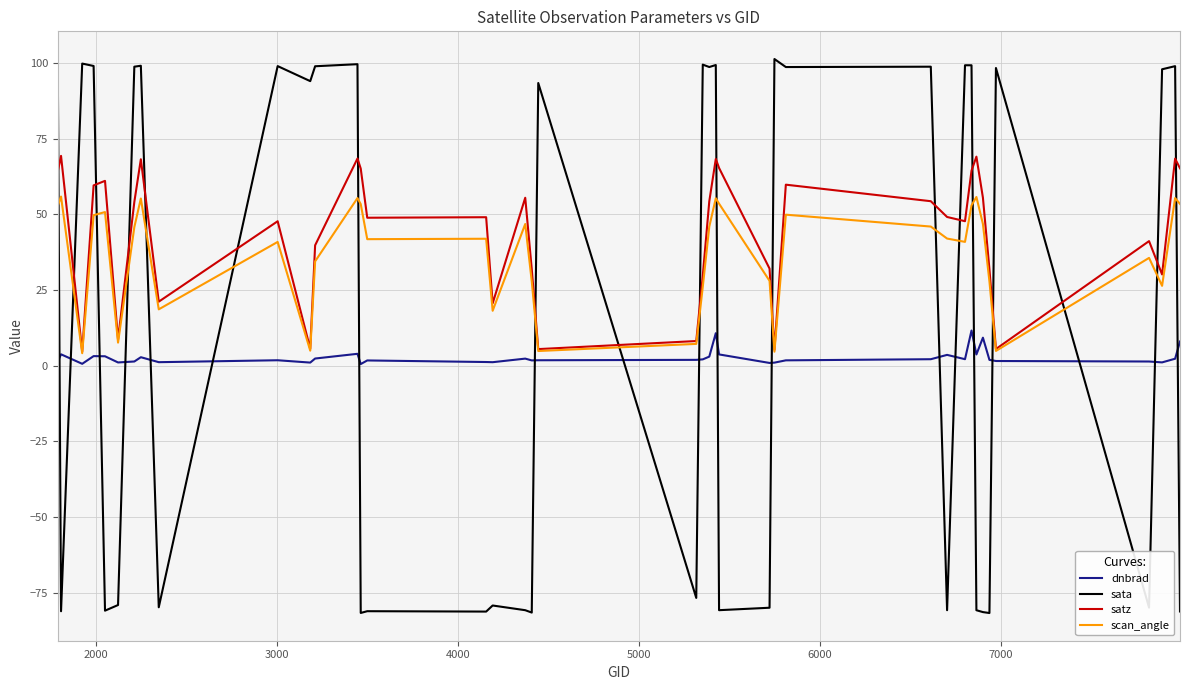

Rank the series by their average value, from highest to lowest.

satz, scan_angle, sata, dnbrad